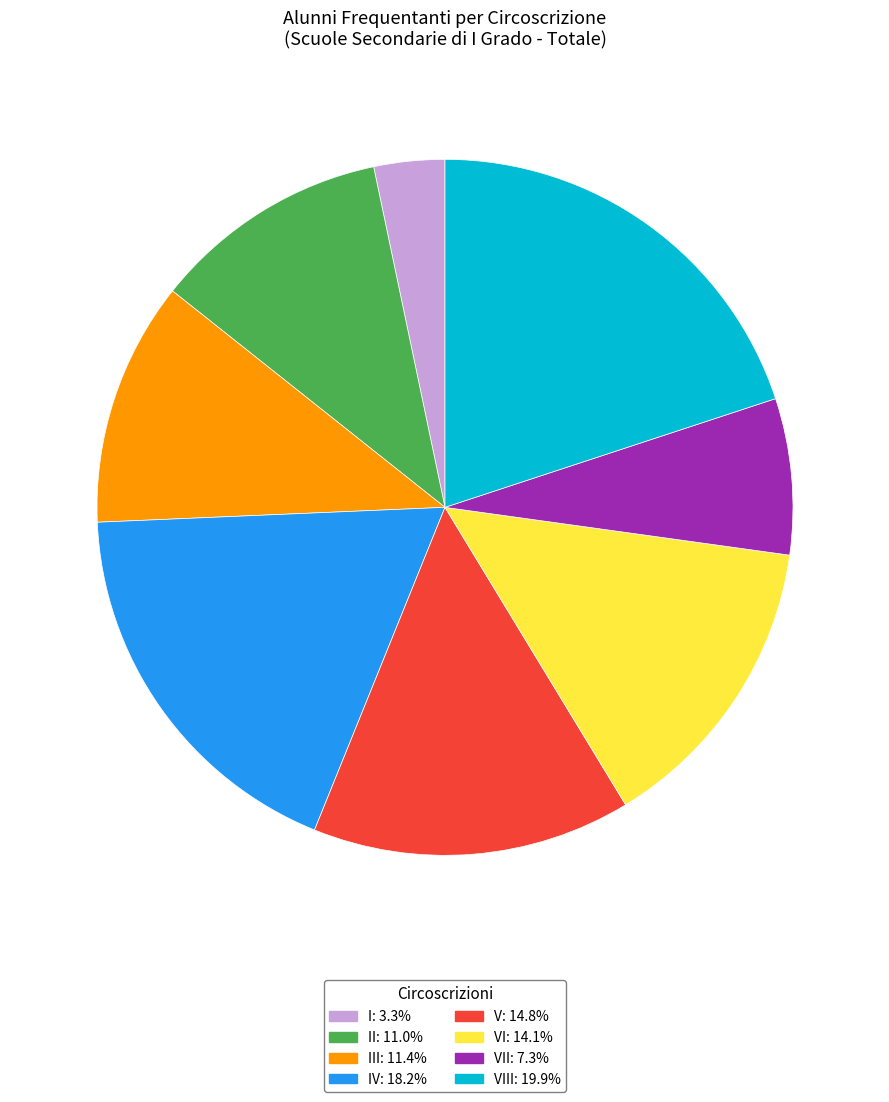

Approximately how many times larger is the value at III: 11.4% compared to I: 3.3%?

3.5